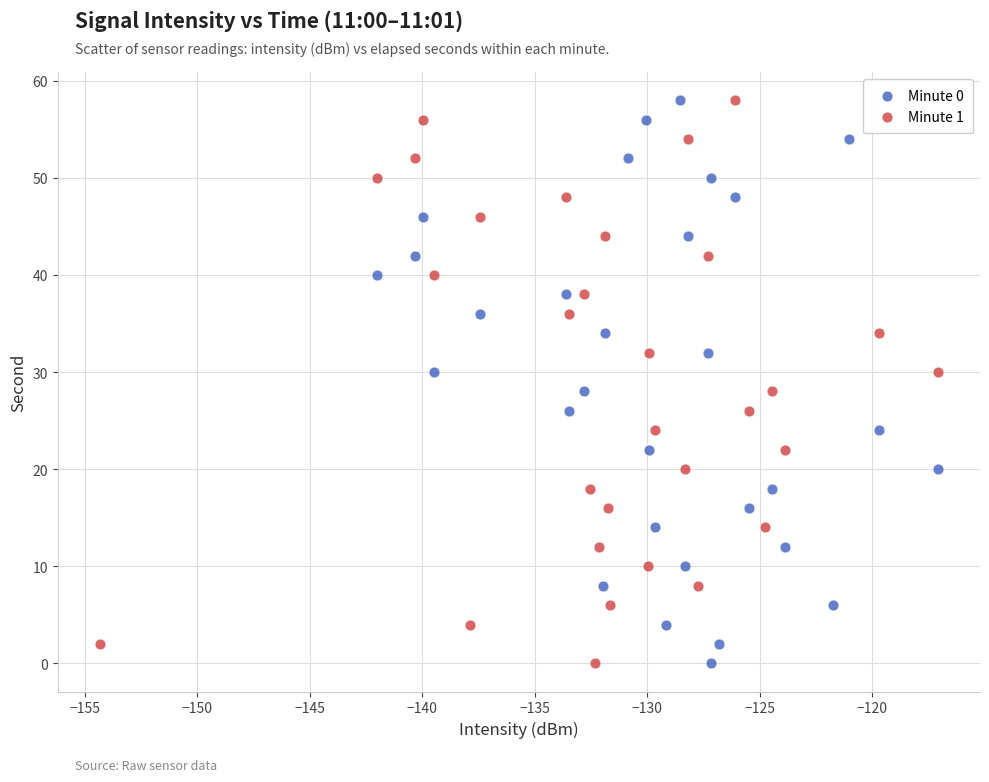

What are all the series names shown in the legend?

Minute 0, Minute 1